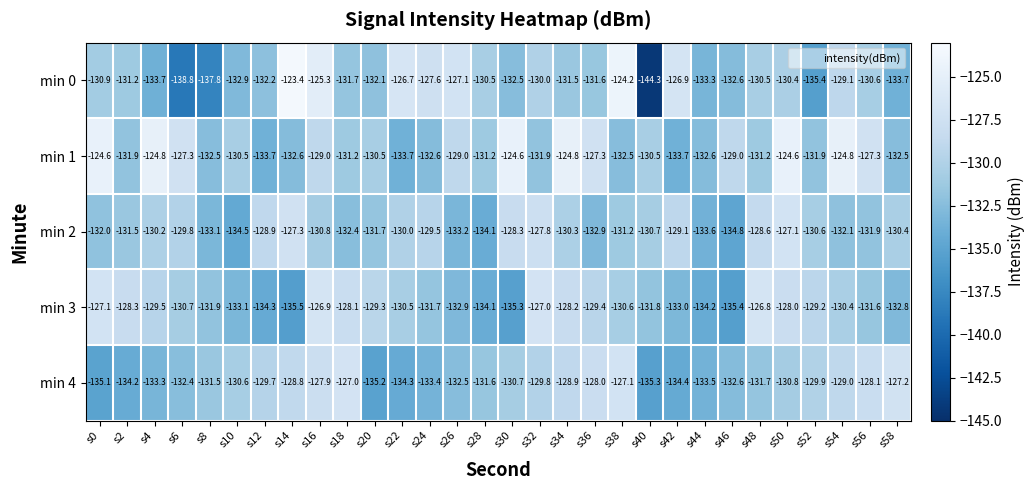

What is the minimum value for min 1?

-133.7